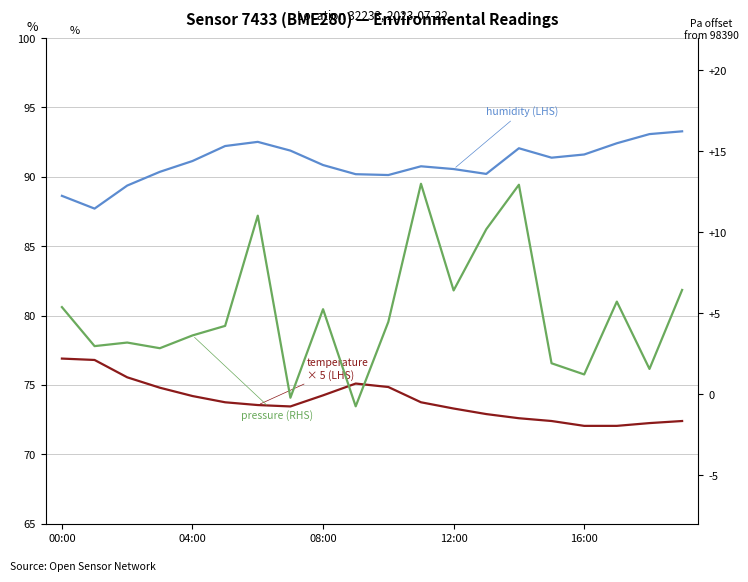

At 12:00, list the series in order from smallest to largest.

temperature
× 5 (LHS), humidity (LHS), pressure (RHS)